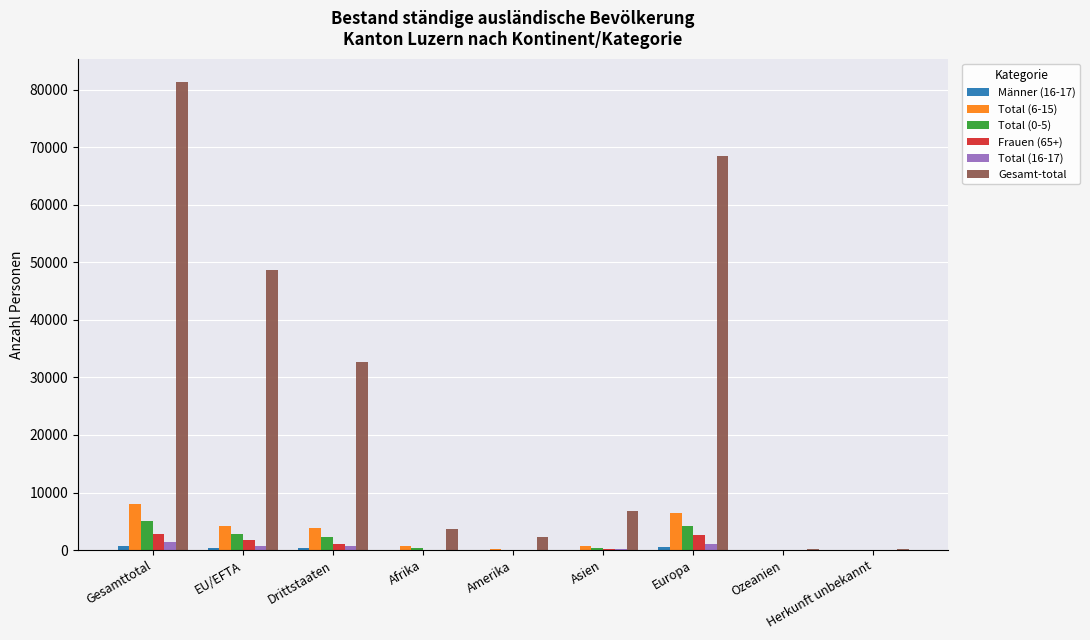

Which series changed the most between Drittstaaten and Amerika?

Gesamt-total